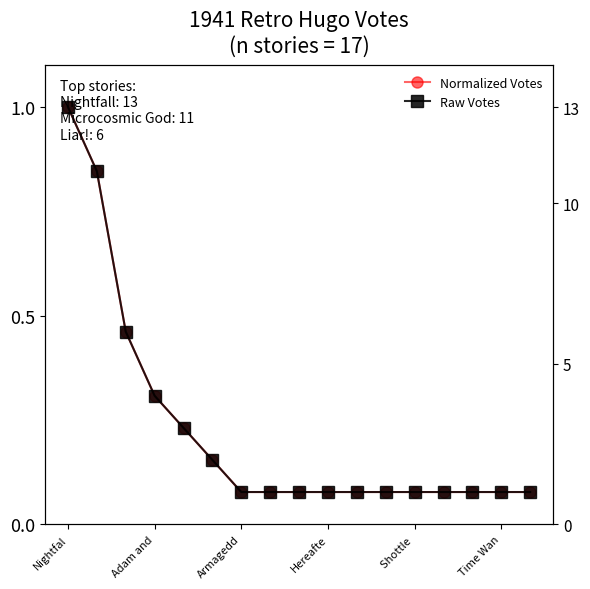

Rank the series by their average value, from lowest to highest.

Normalized Votes, Raw Votes